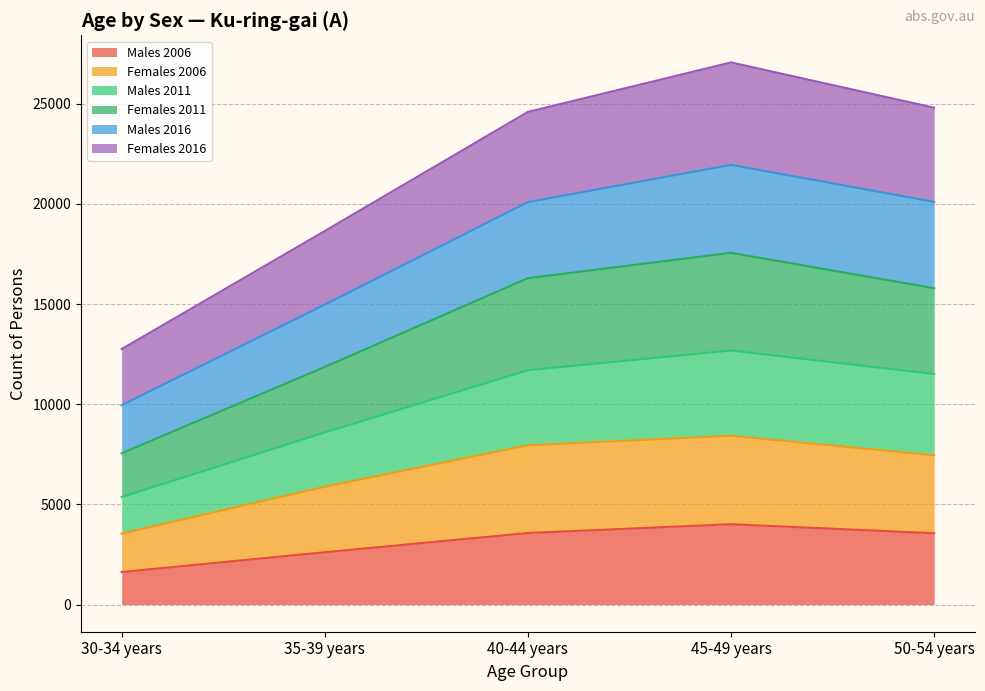

Is it true that Females 2006 equals 1414 at 30-34 years?

False